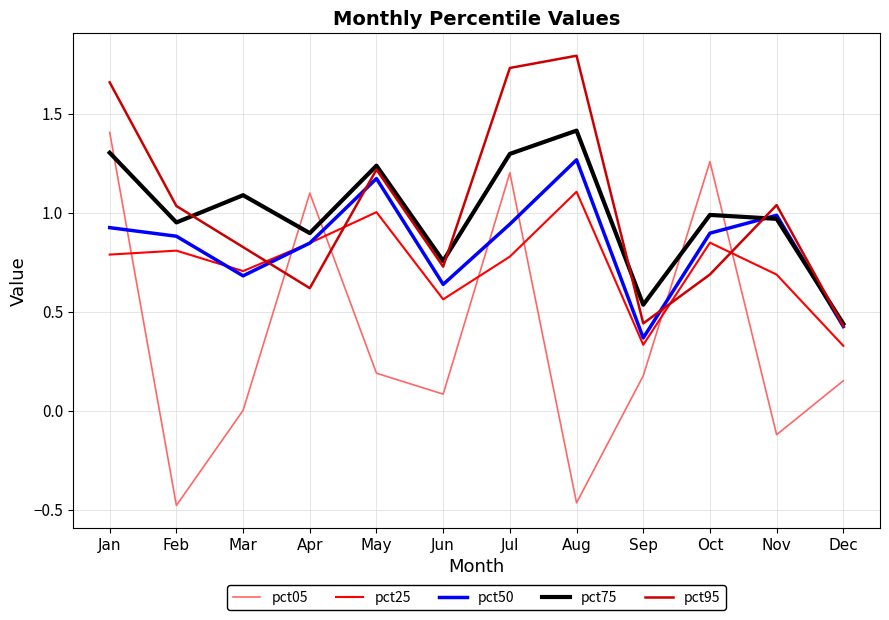

Which series has the widest spread of values?

pct05